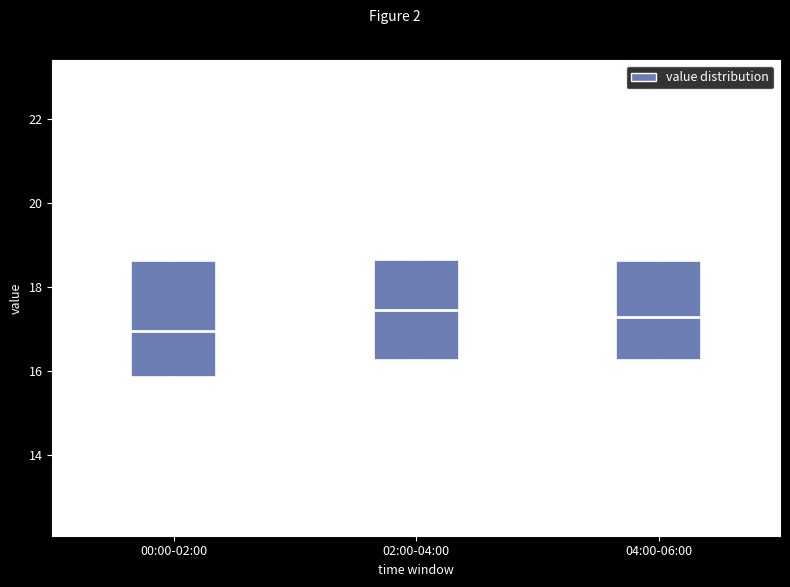

Where does the median line of the box for 02:00-04:00 sit on the y-axis? The values are not printed on the chart, so give them approximately, as read against the axis.

17.4